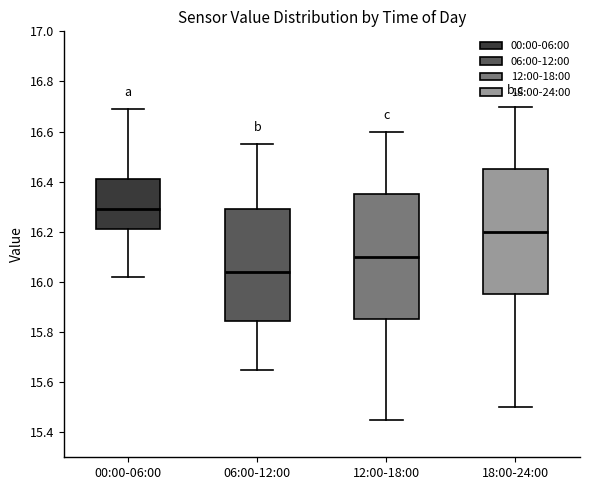

Which box's median line is the lowest?

06:00-12:00